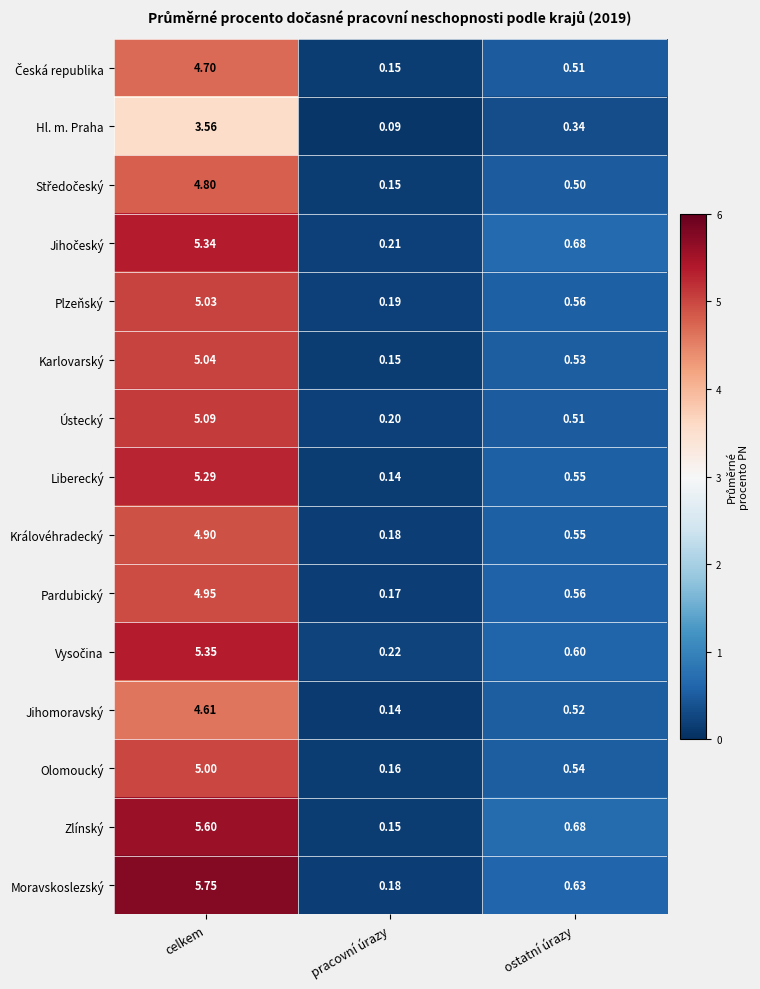

What is the spread (max minus min) of values at celkem?

2.2